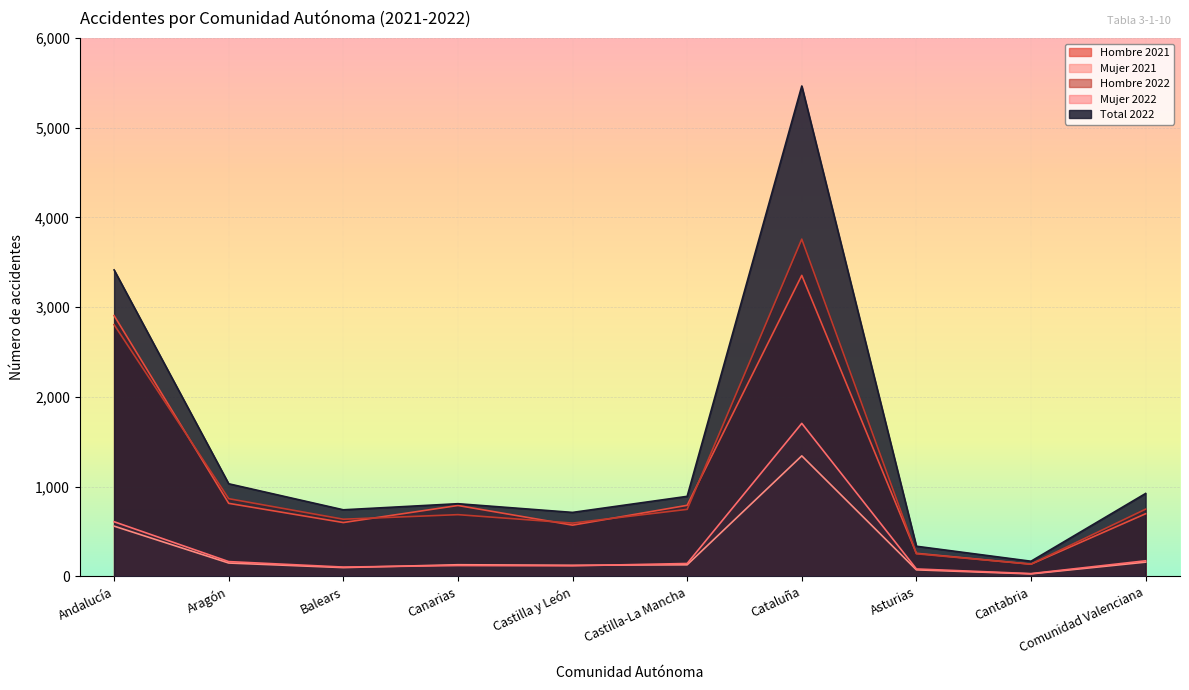

What is the total value across all series at Balears?

2186